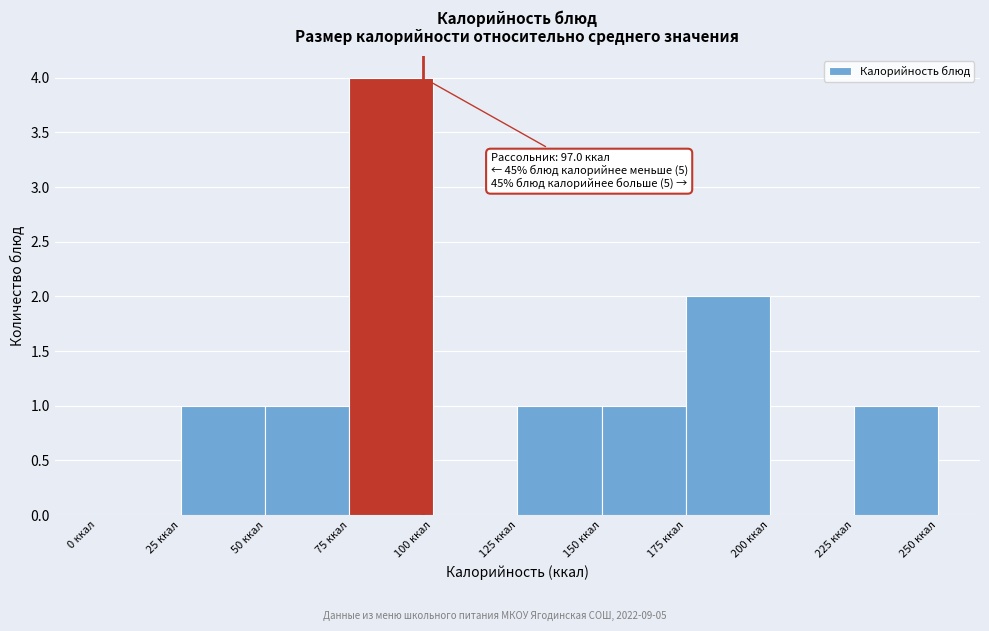

Which range on the x-axis has the tallest bar?

75 to 100